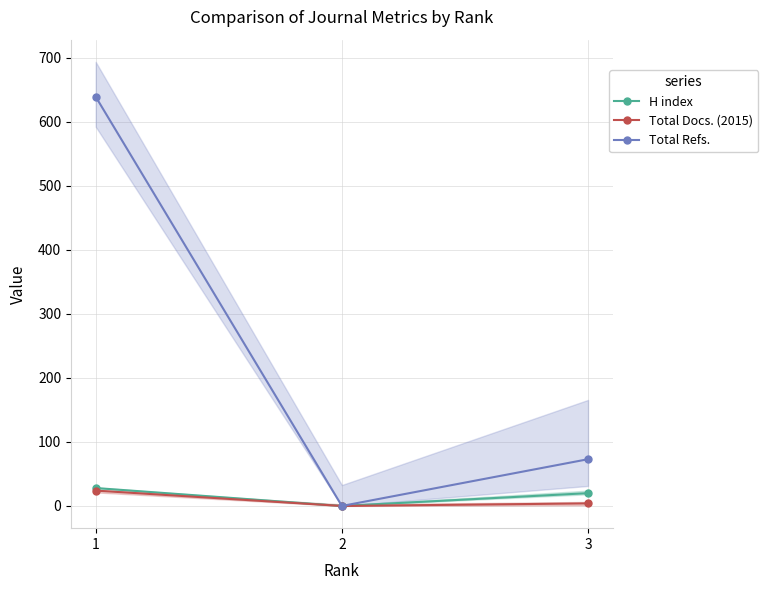

Rank the series at 1 from highest to lowest value.

Total Refs., H index, Total Docs. (2015)